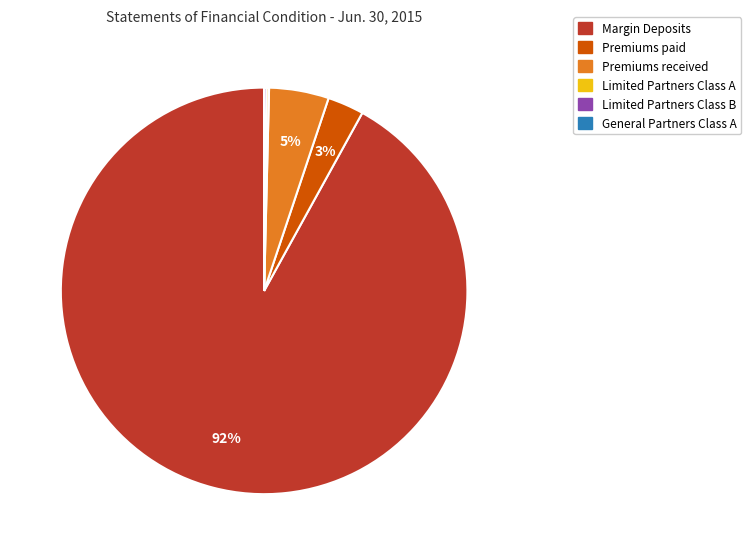

Between Margin Deposits and Premiums paid, which is larger?

Margin Deposits